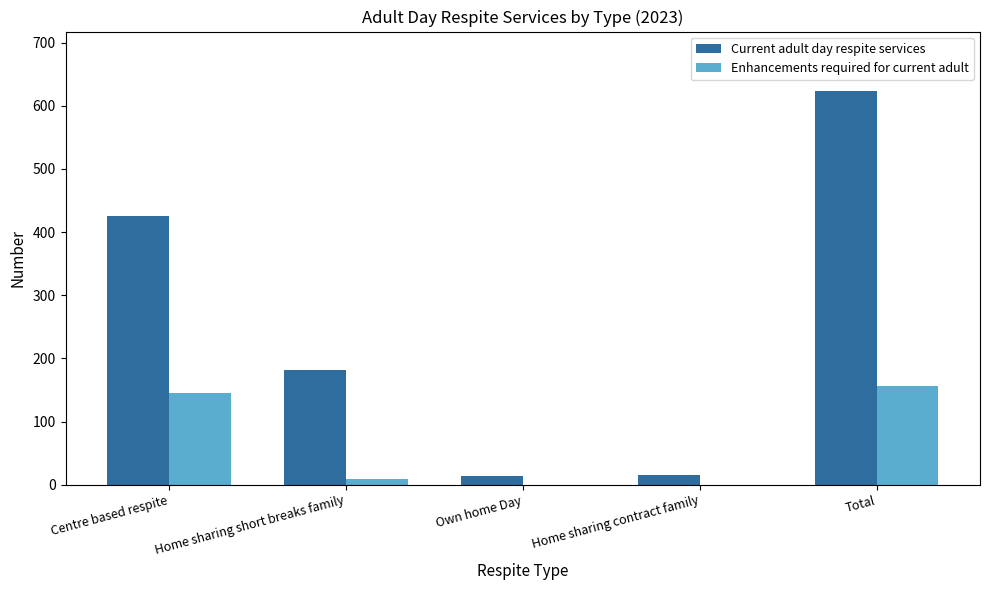

Is it true that Enhancements required for current adult equals 0 at Home sharing contract family?

True